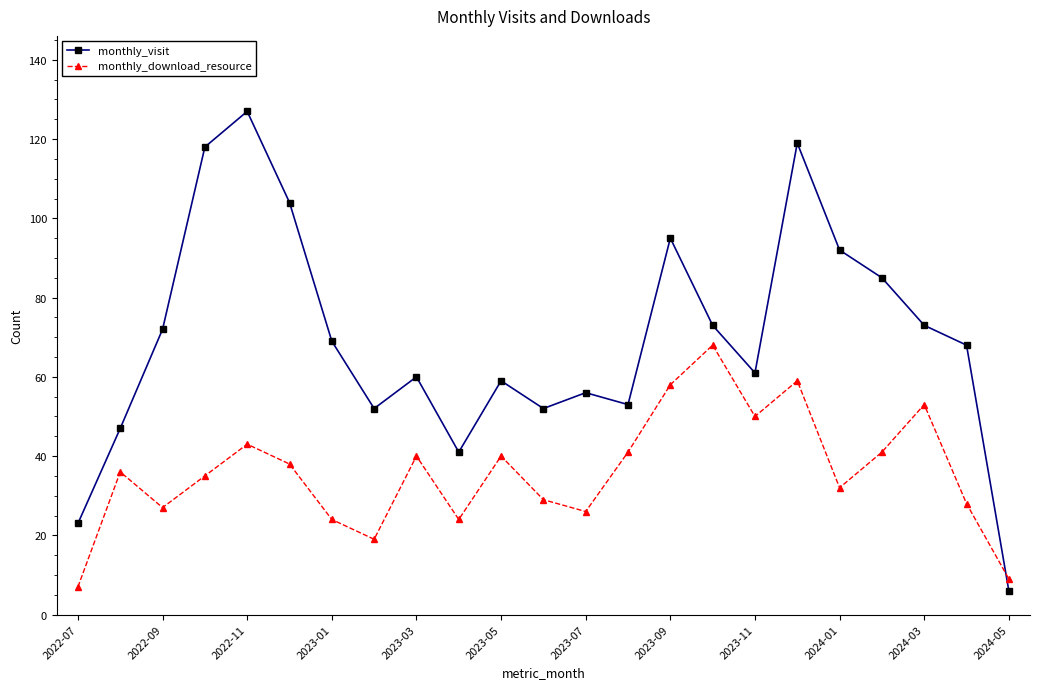

True or false: monthly_visit and monthly_download_resource intersect in this chart.

True